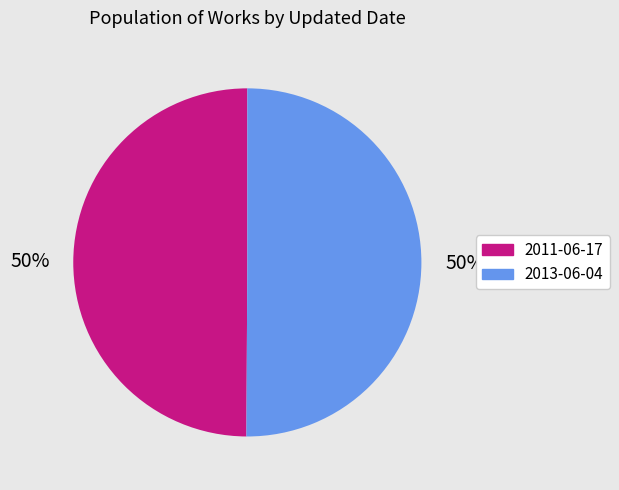

Combined, do 2013-06-04 and 2011-06-17 account for over 50%?

Yes